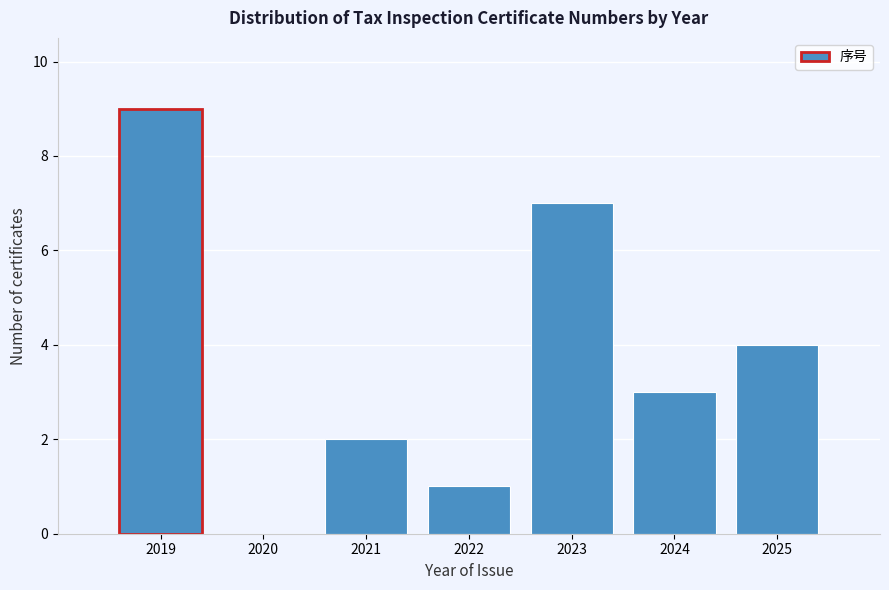

Reading left to right, transcribe all the data shown in this chart.

2019=9	2020=0	2021=2	2022=1	2023=7	2024=3	2025=4